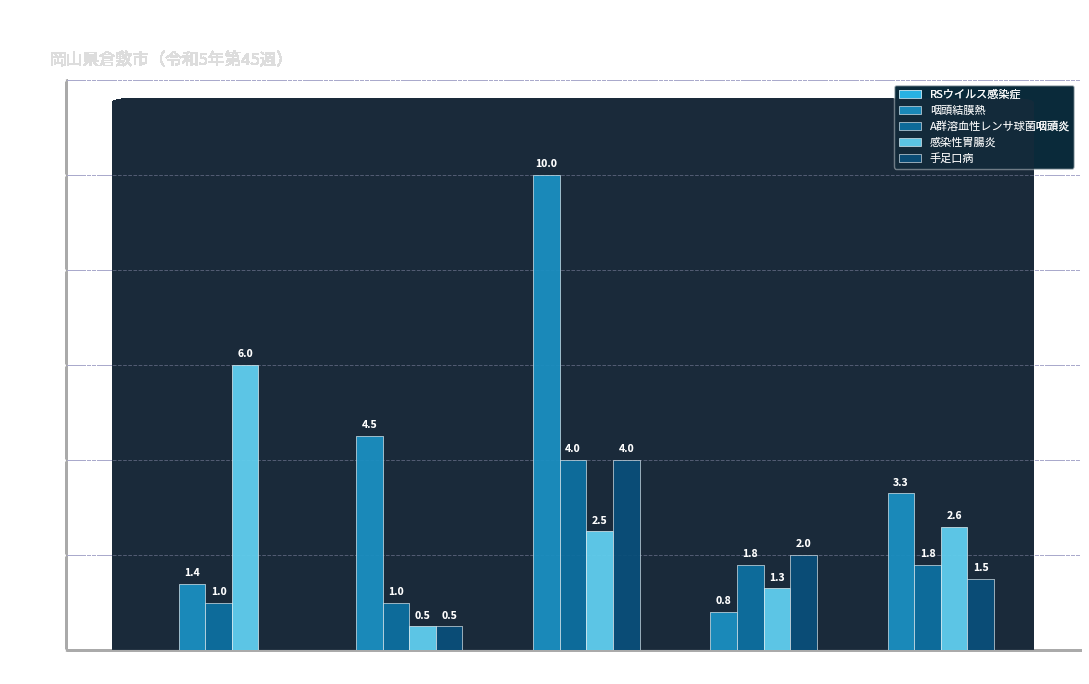

Between 倉敷 and 水島, which series saw the biggest shift?

感染性胃腸炎